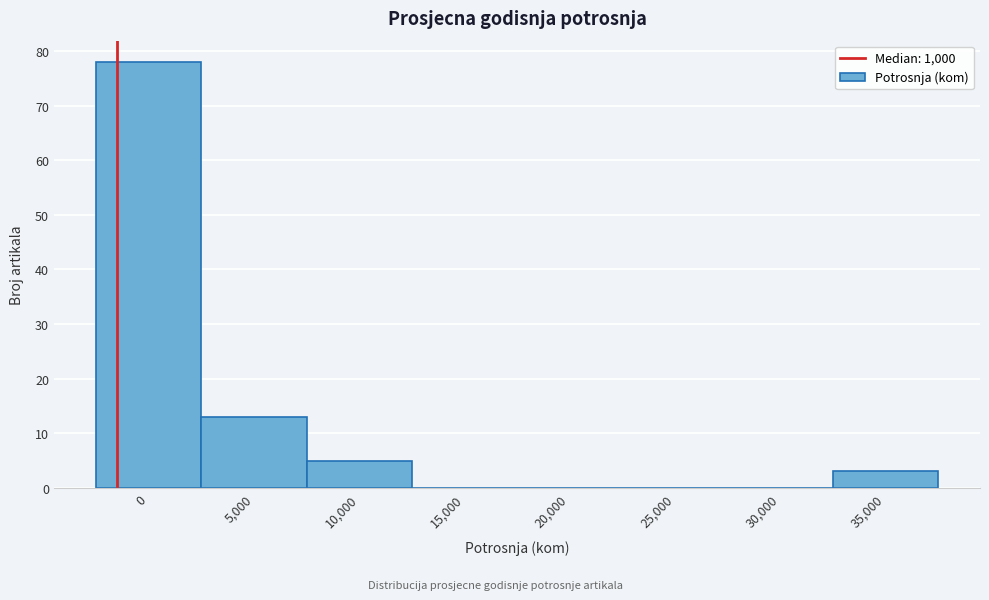

Reading left to right, what are all the values shown in this chart?

0=78	5,000=13	10,000=5	15,000=0	20,000=0	25,000=0	30,000=0	35,000=3